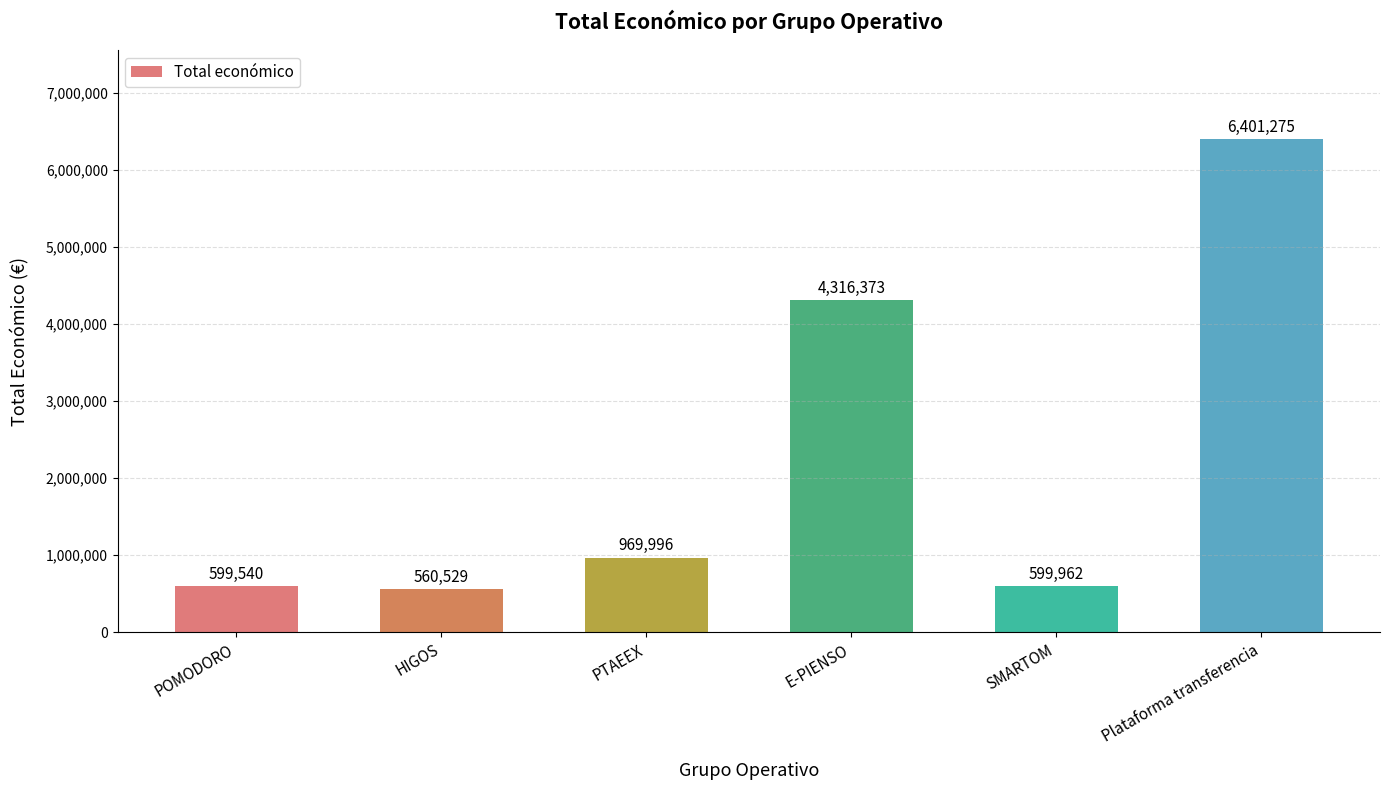

List the labels in order of value, largest first.

Plataforma transferencia, E-PIENSO, PTAEEX, SMARTOM, POMODORO, HIGOS